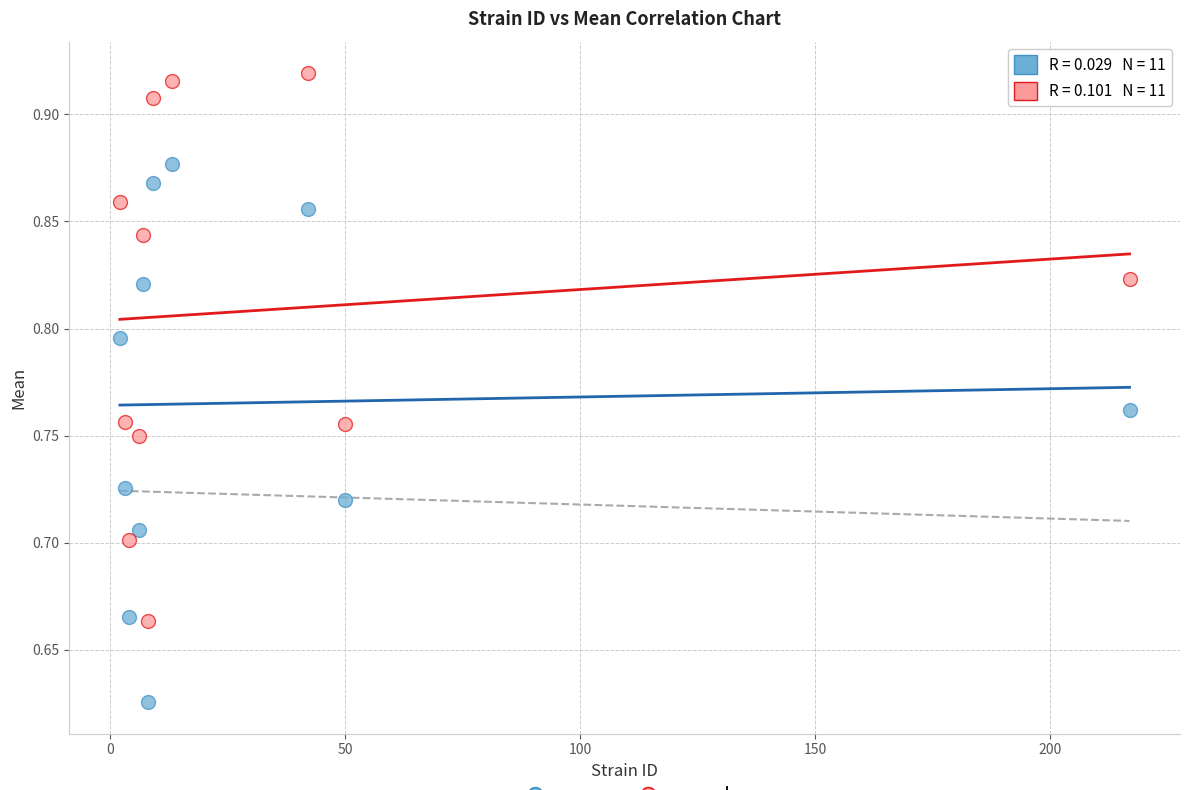

Which series has the widest spread of Y values?

uppercl